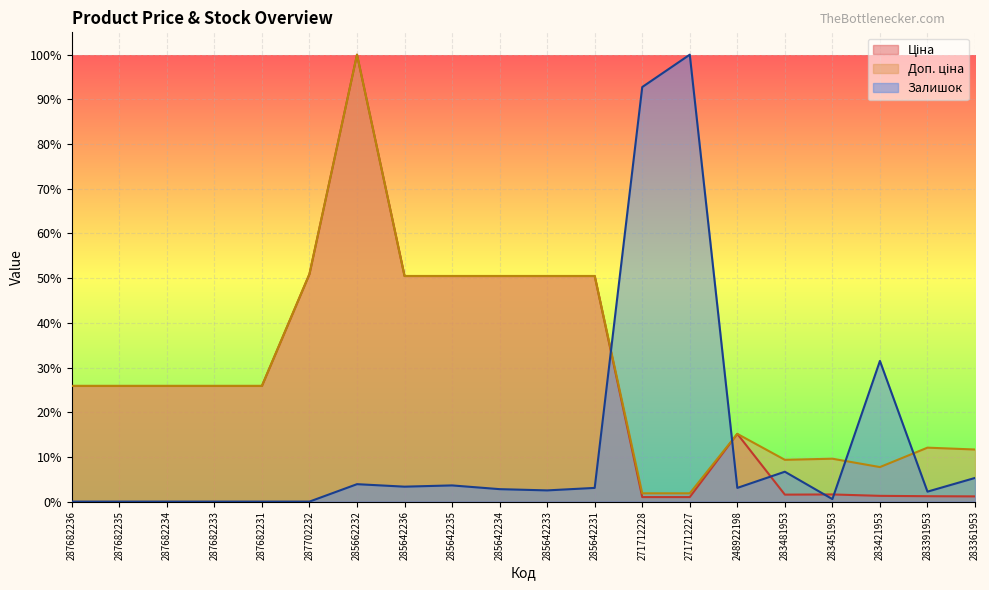

What position from the right is 283451953?

4